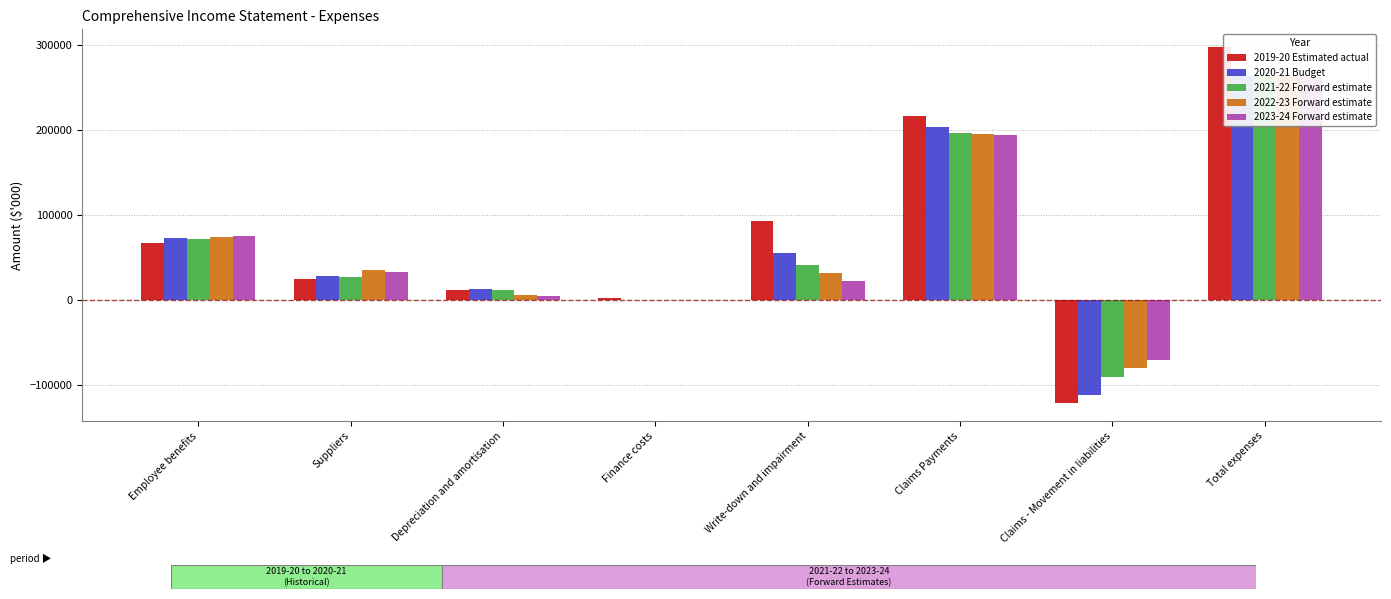

At how many categories does at least one series exceed 107569?

2